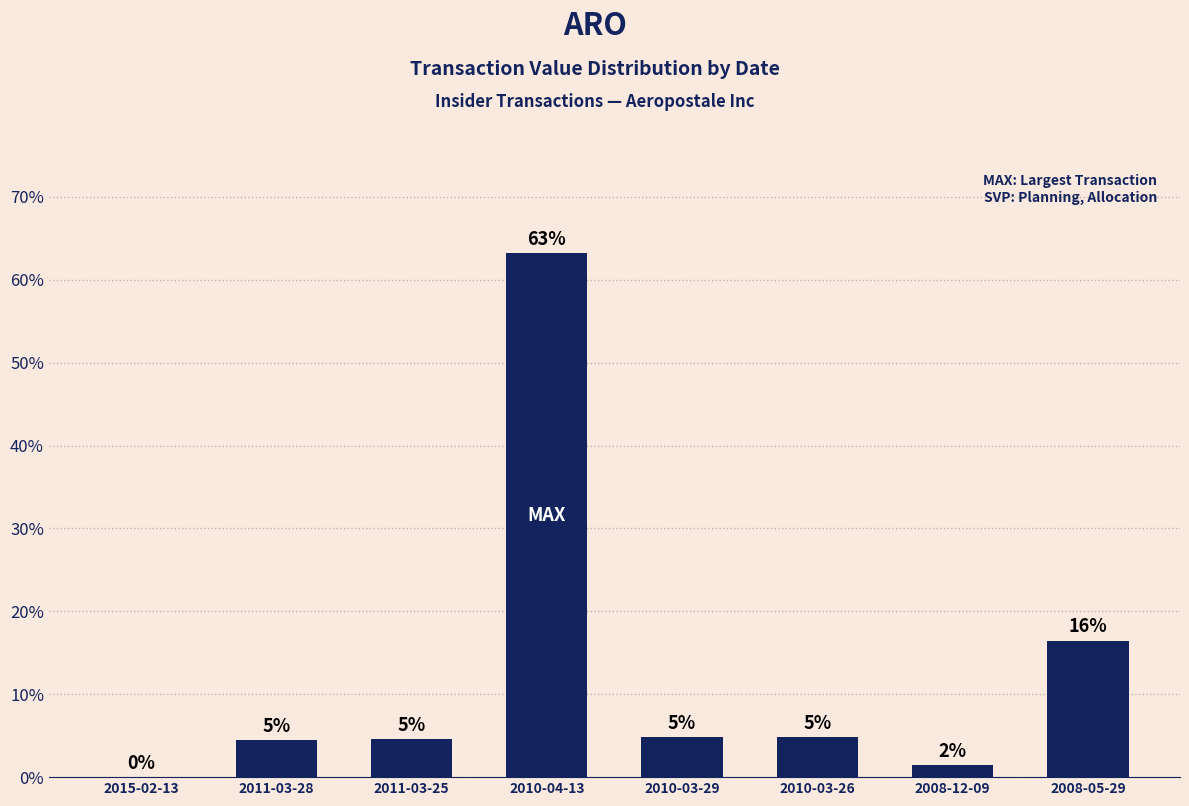

Are the bars horizontal?

No